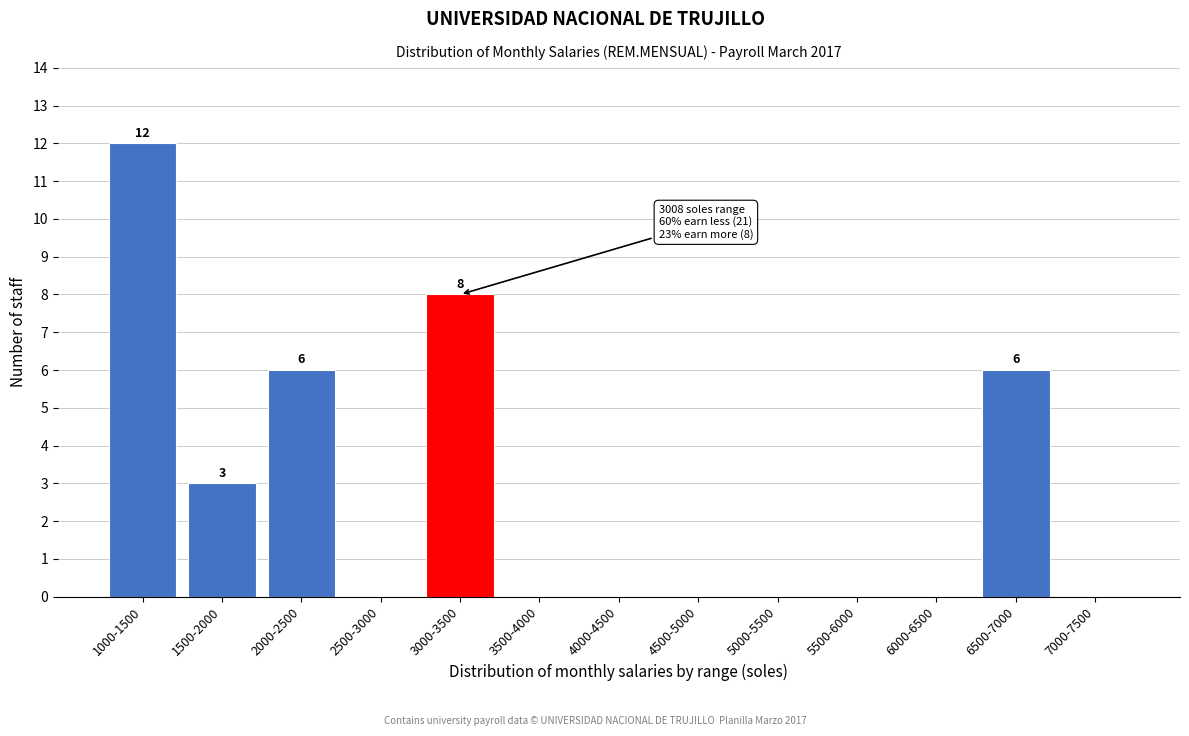

Reading right to left, transcribe all the data shown in this chart.

7000-7500=0	6500-7000=6	6000-6500=0	5500-6000=0	5000-5500=0	4500-5000=0	4000-4500=0	3500-4000=0	3000-3500=8	2500-3000=0	2000-2500=6	1500-2000=3	1000-1500=12